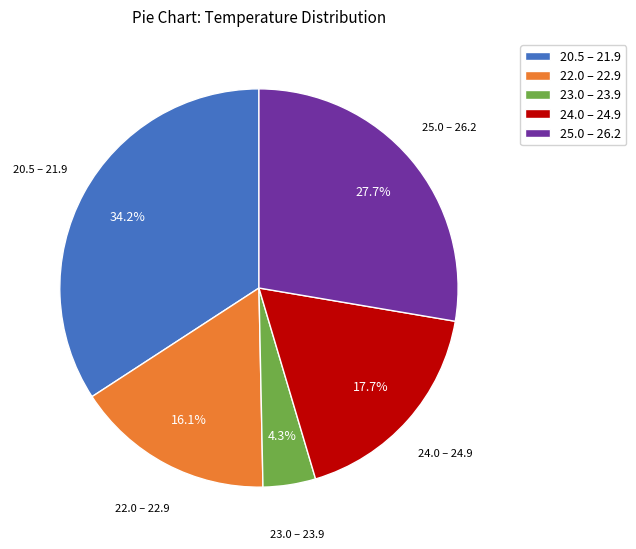

What is the largest slice in the pie chart?

20.5 – 21.9